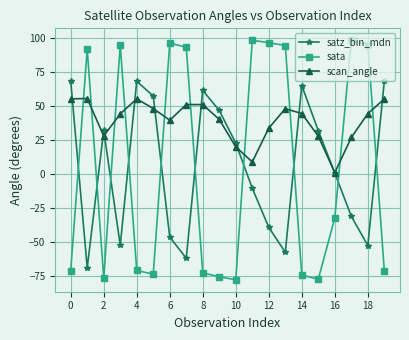

Which series has the largest total across all categories?

scan_angle